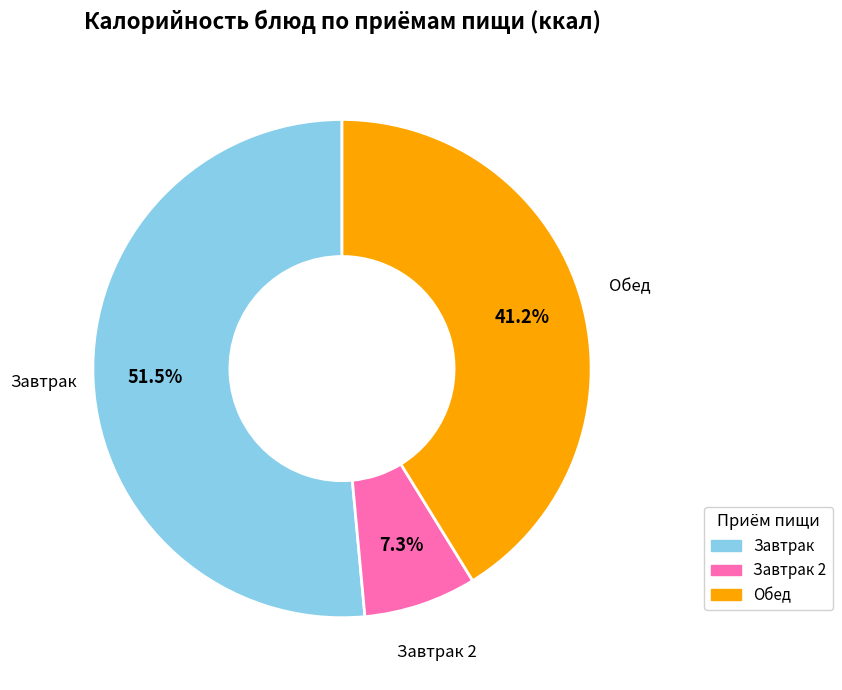

What portion of the pie excludes Обед?

58.8%